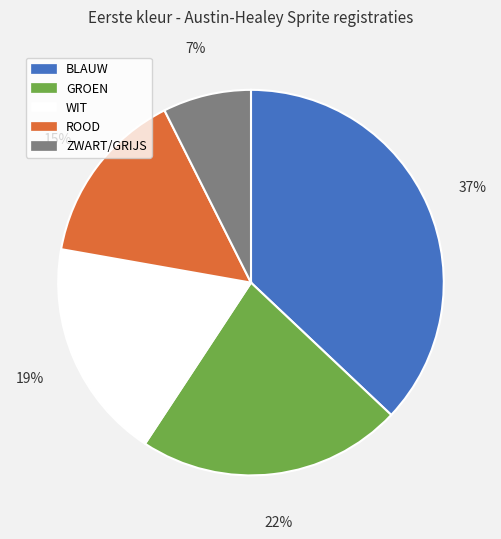

Is it true that GROEN is 22% of the pie?

True